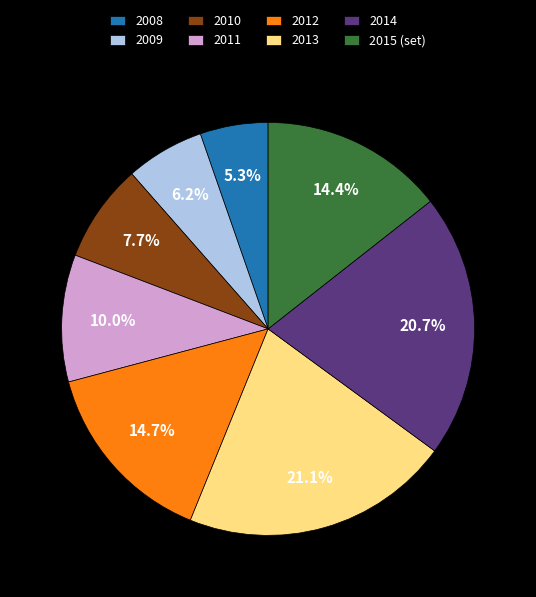

What is the smallest slice in the pie chart?

2008